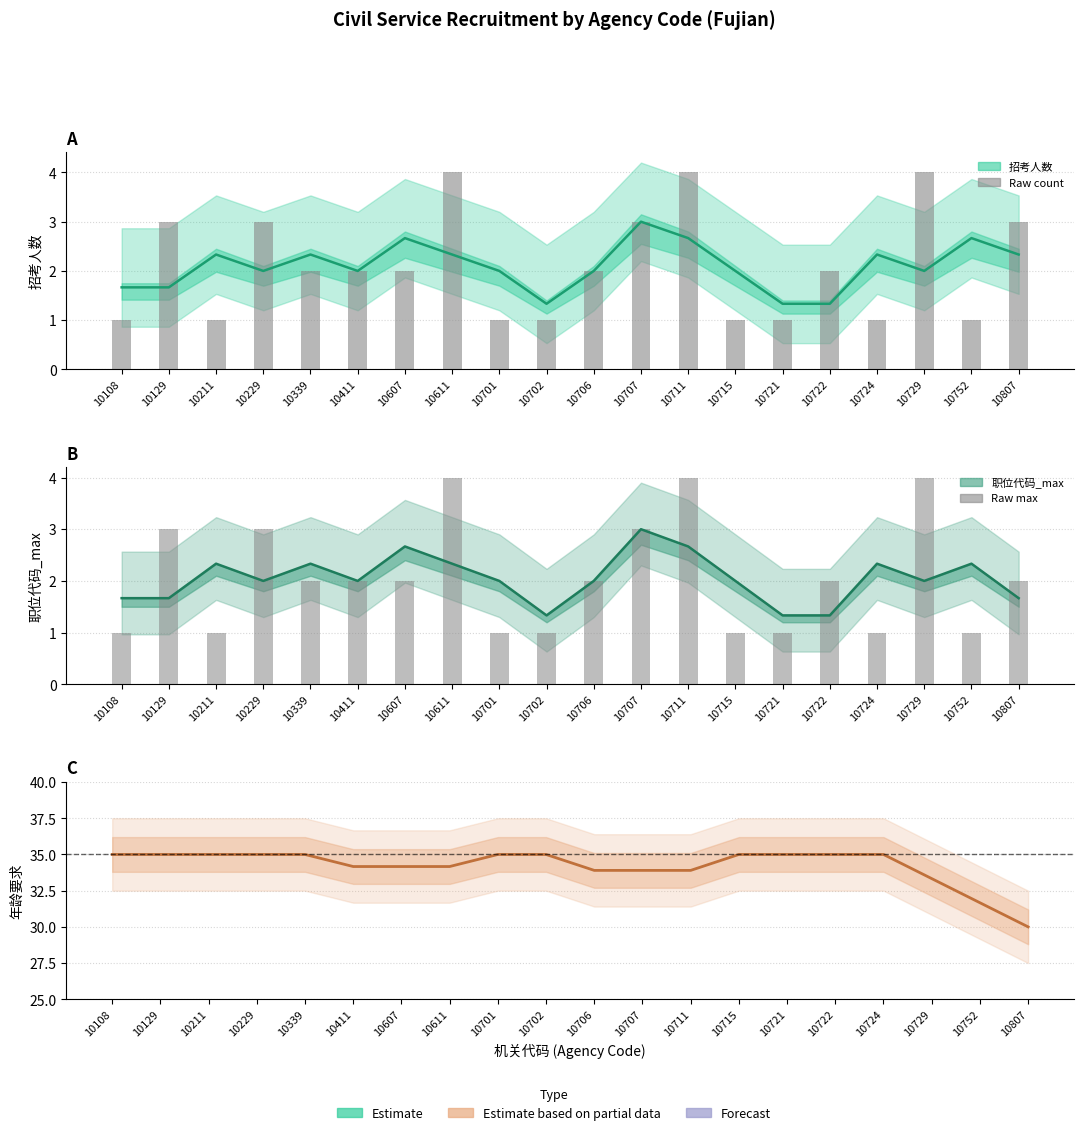

Which category has the highest value in the 招考人数 (smoothed) series?

10707